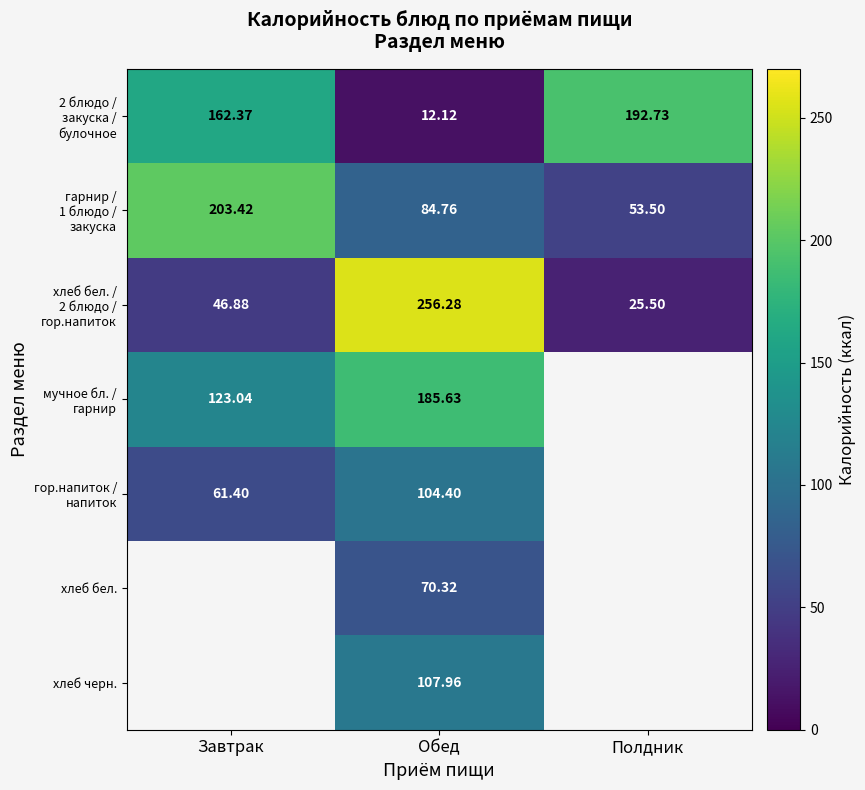

How many data points in хлеб бел. / 2 блюдо / гор.напиток are less than 46?

1